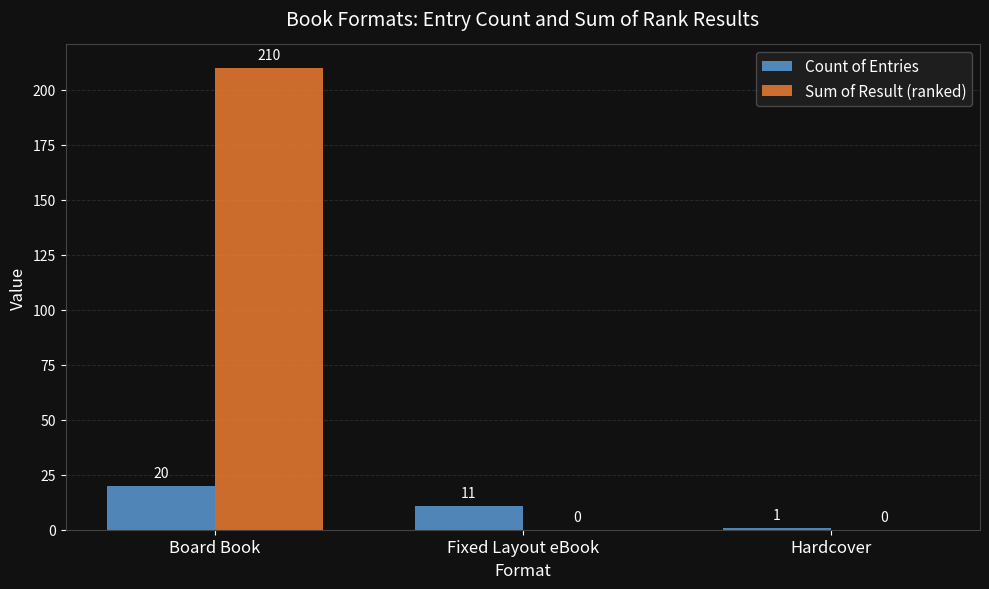

What is the difference between the Count of Entries values at Board Book and Hardcover?

19